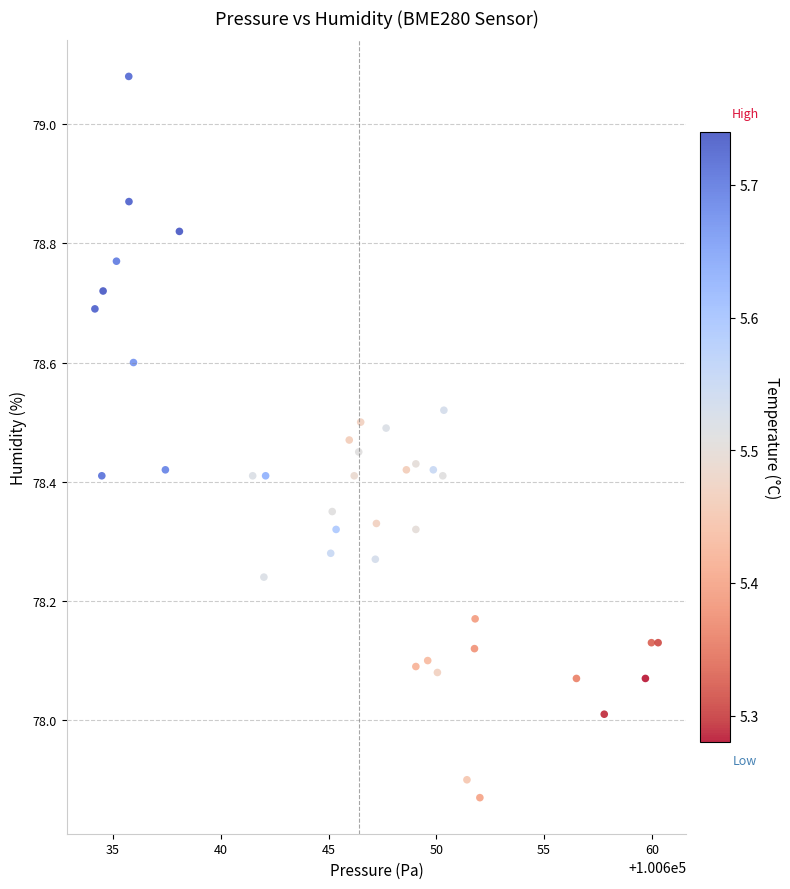

What is the range of Y values (max minus min)?

1.2